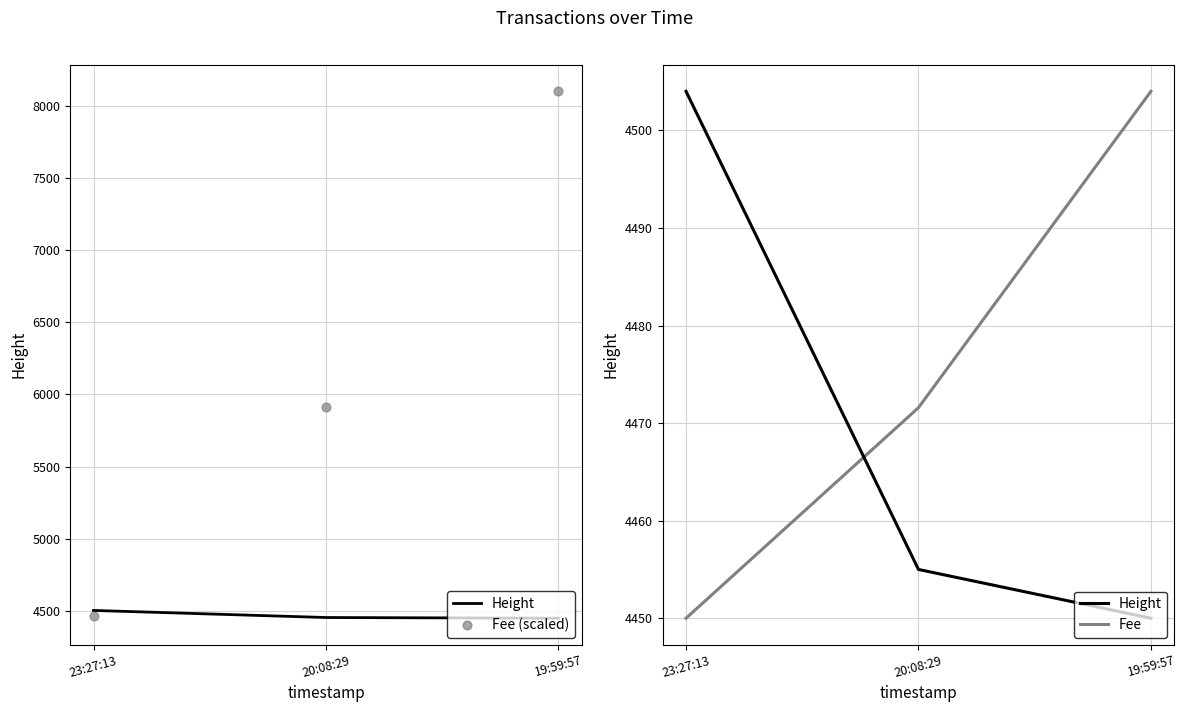

Which series has the largest total across all categories?

Fee (scaled)